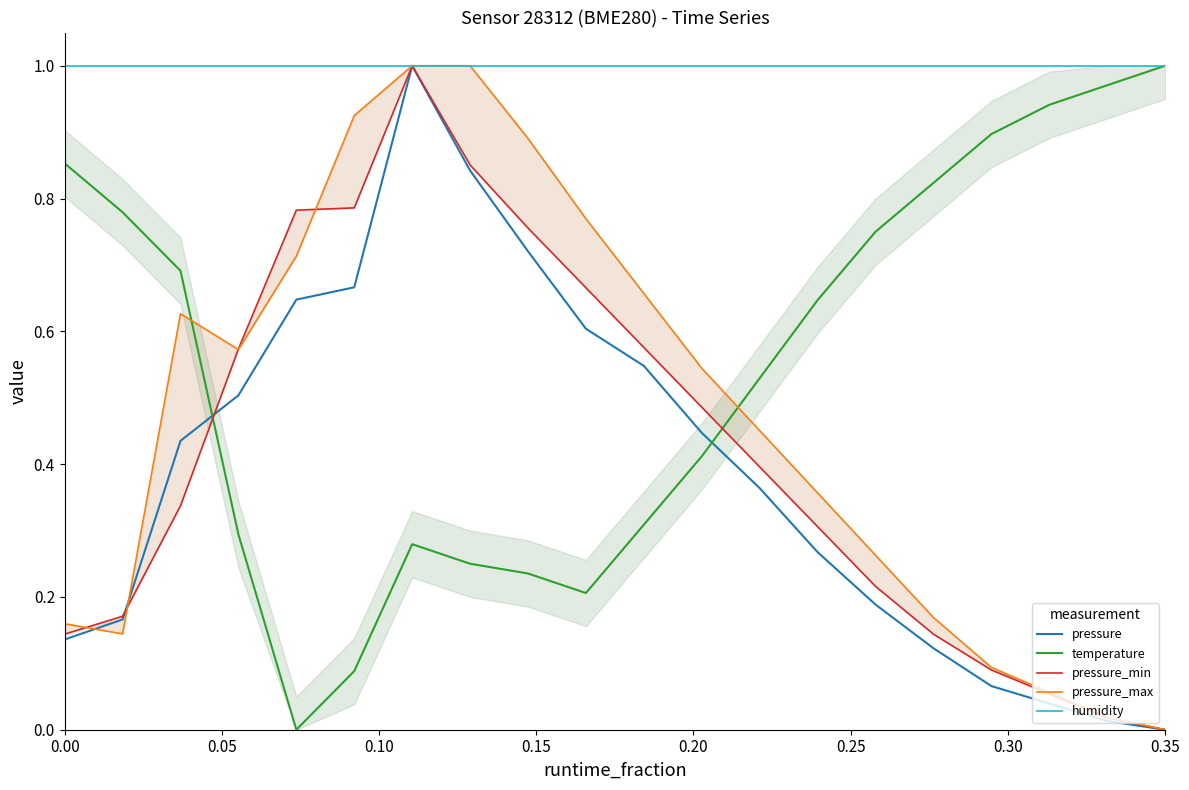

What is the maximum value for temperature?

1.0